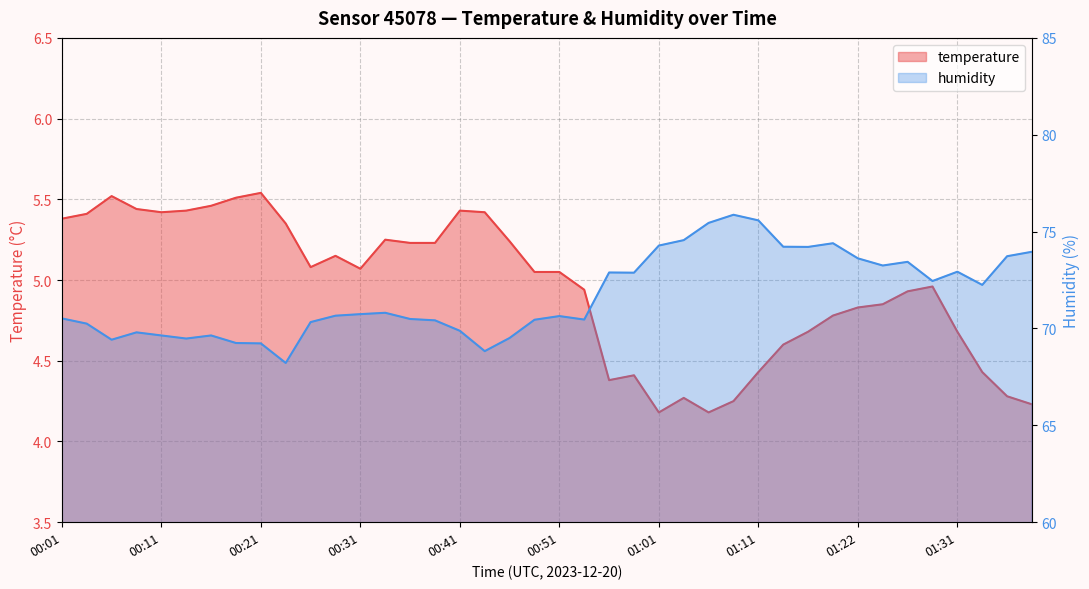

What is the difference between the highest and lowest values at 00:23?

62.9